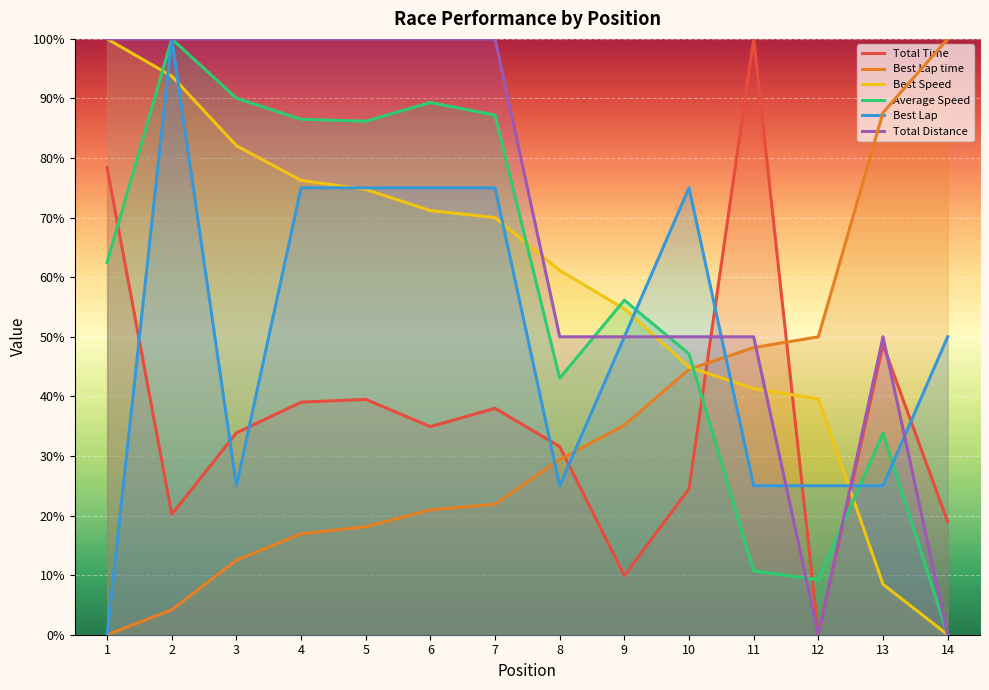

Which series has the widest spread of values?

Total Time